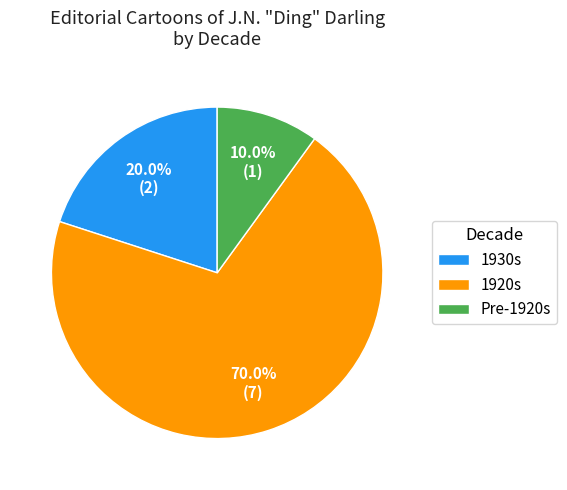

How many slices are in this pie chart?

3